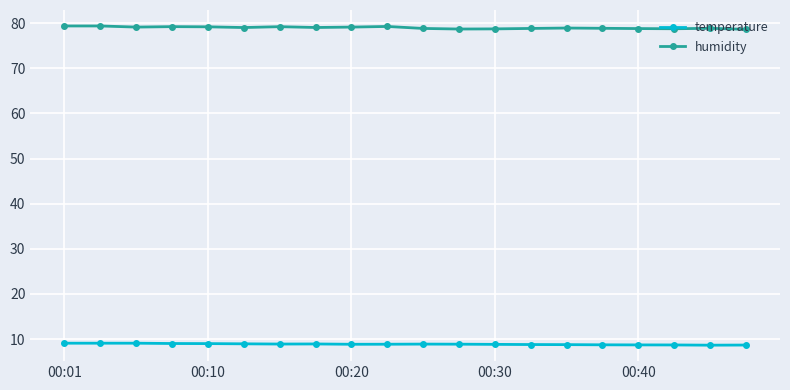

List the series in order of their overall mean, lowest first.

temperature, humidity